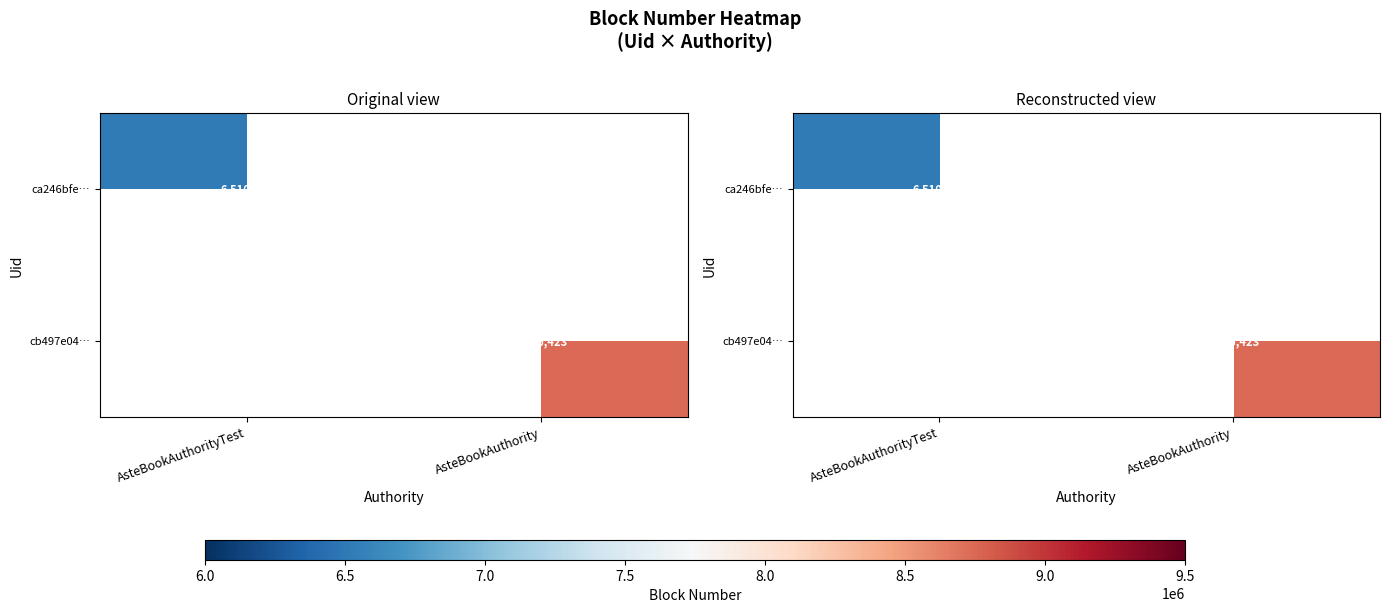

What is the maximum value shown in the chart?

8746423.0